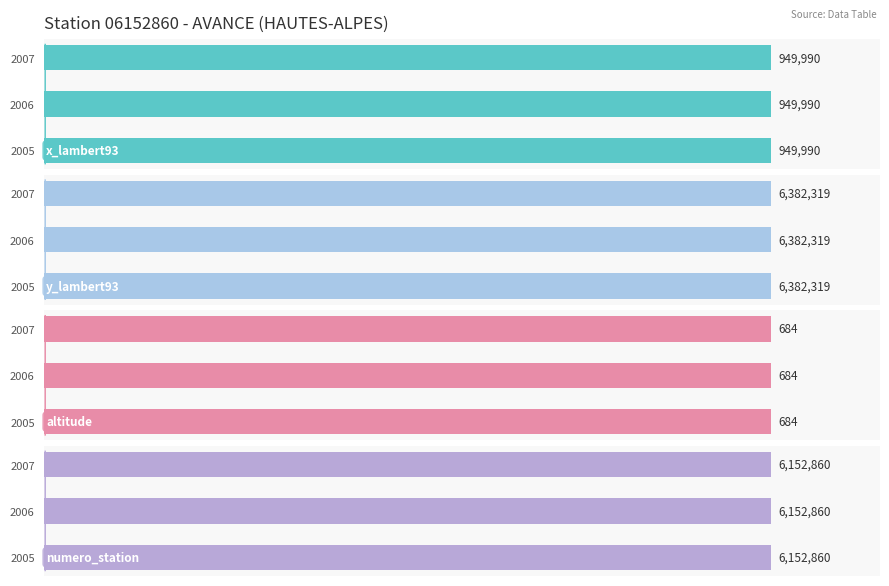

How many groups of bars are there?

3